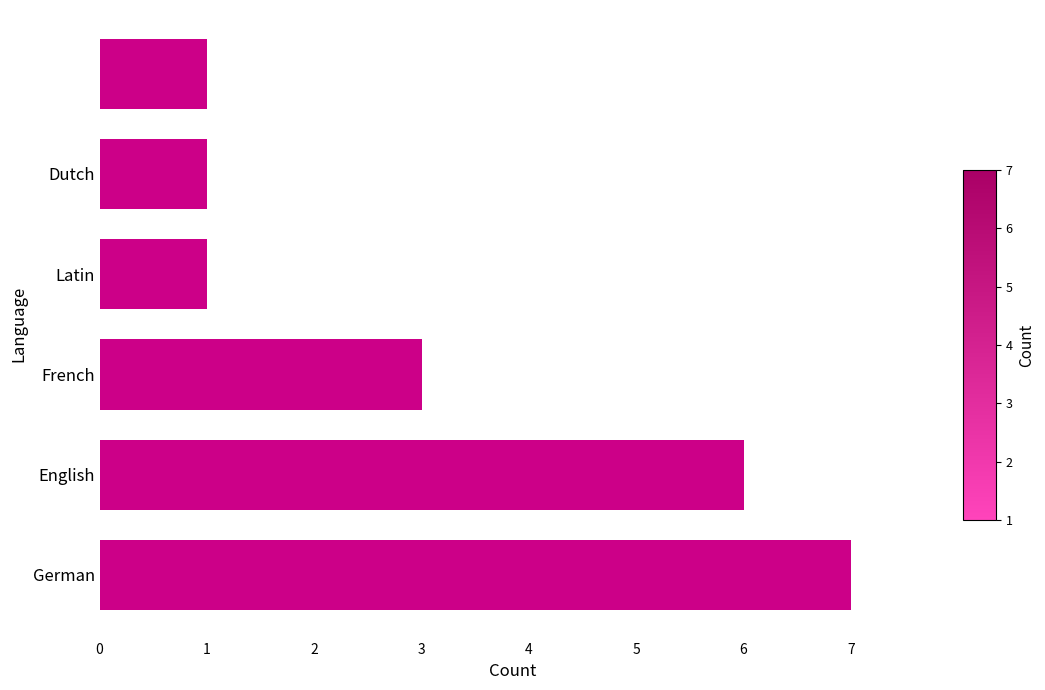

How many categories are shown in the chart?

6